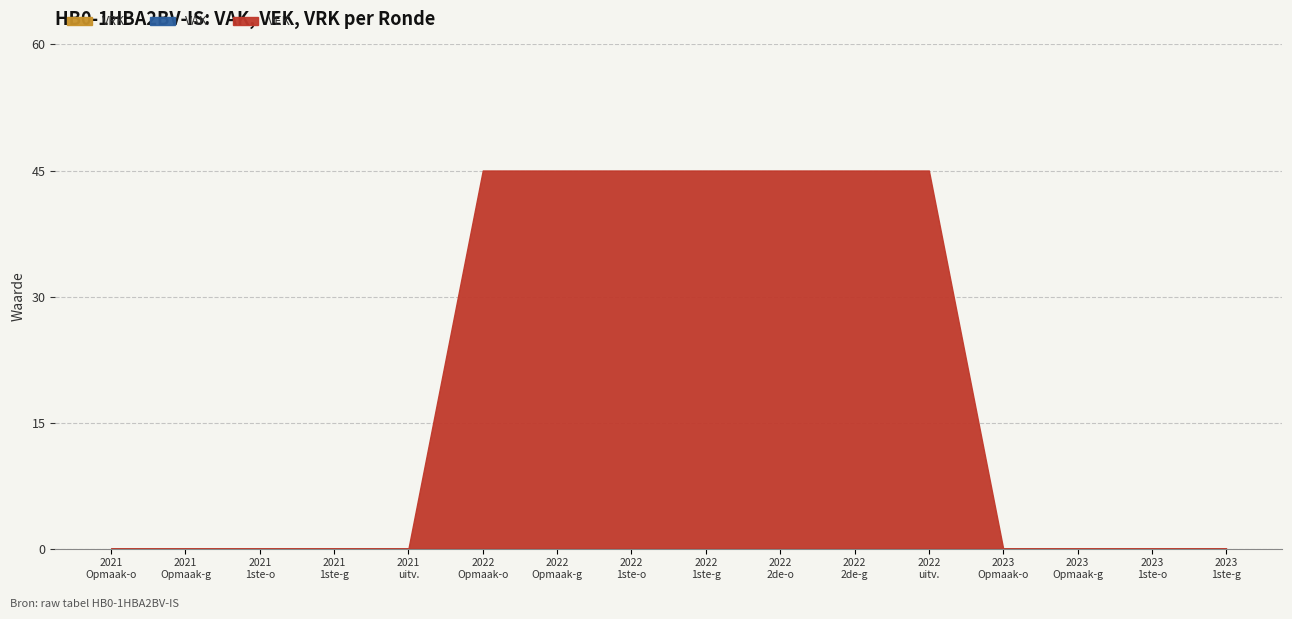

Reading right to left, what are all the values shown in this chart?

VAK: 0	0	0	0	0	0	0	0	0	0	0	0	0	0	0	0
VEK: 0	0	0	0	45	45	45	45	45	45	45	0	0	0	0	0
VRK: 0	0	0	0	0	0	0	0	0	0	0	0	0	0	0	0